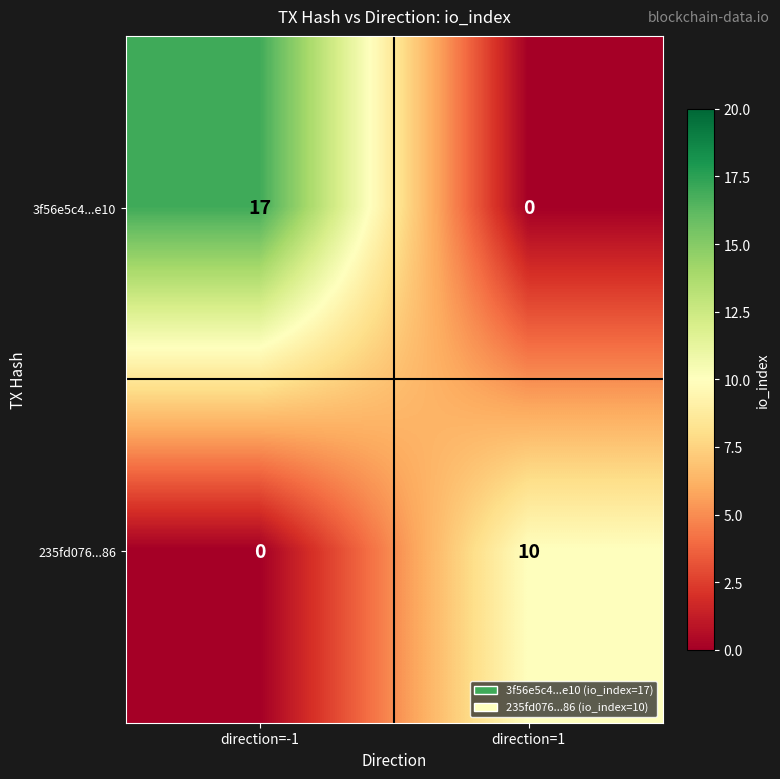

How many distinct data groups are displayed?

2